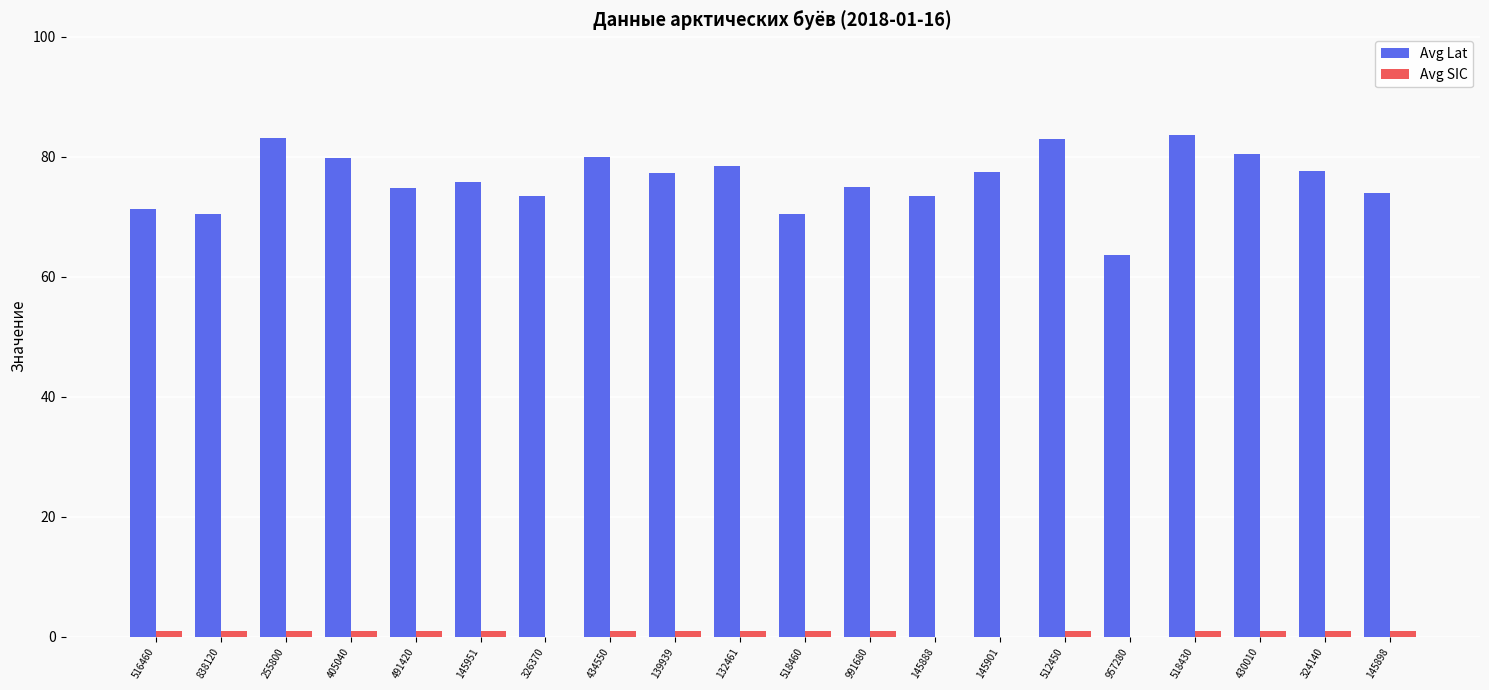

Which series has the largest total across all categories?

Avg Lat